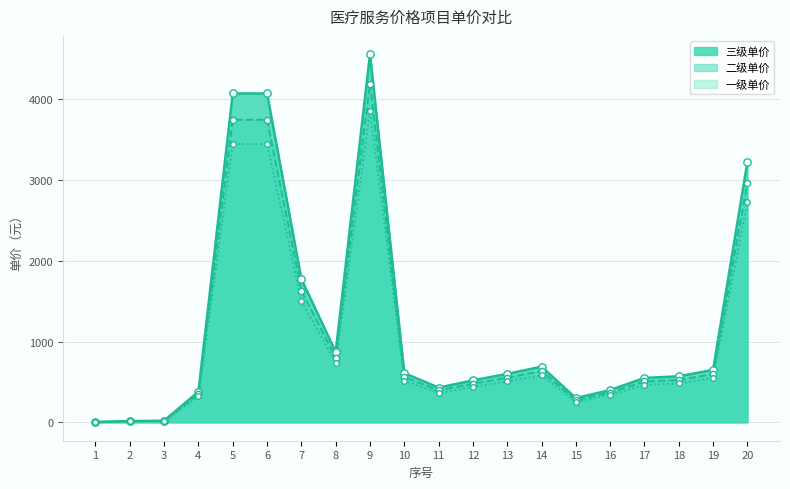

Which series reaches the maximum Y coordinate?

三级单价